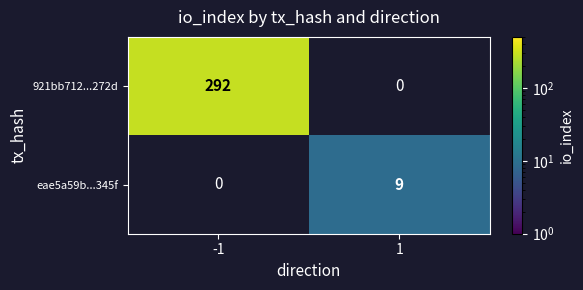

Is the value of eae5a59b...345f at 1 greater than the value of 921bb712...272d at -1?

No